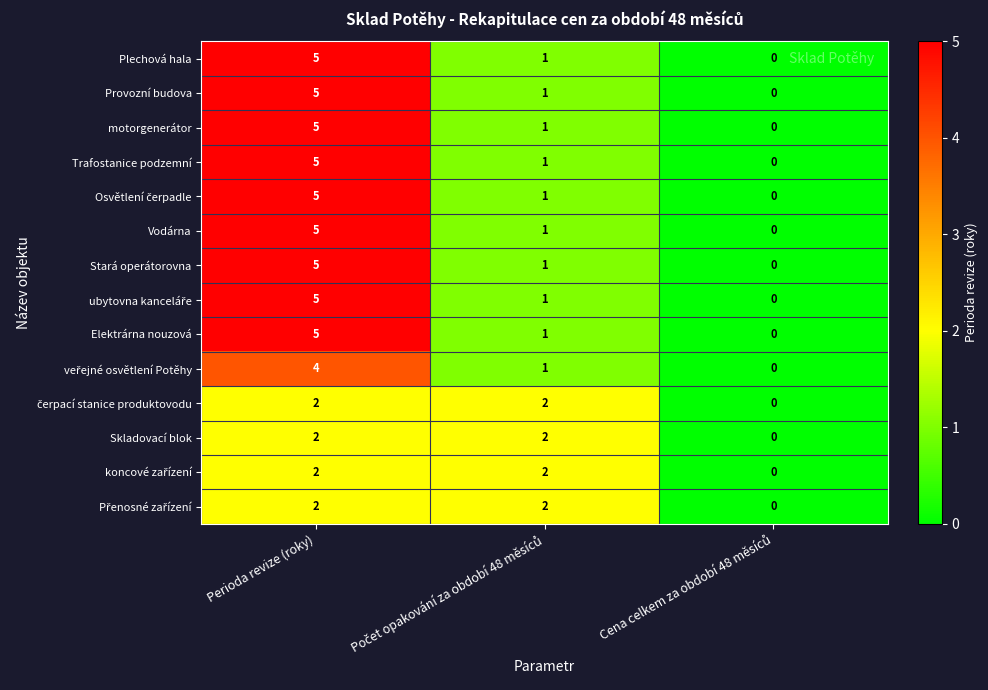

Read the Stará operátorovna value at Perioda revize (roky).

5